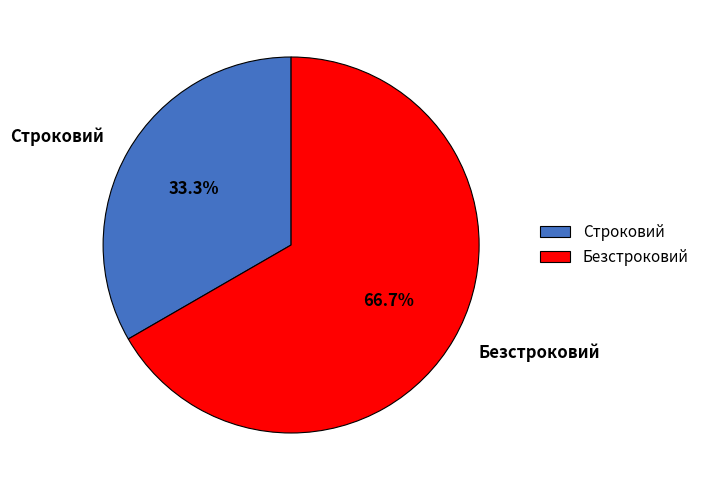

Between Строковий and Безстроковий, which is larger?

Безстроковий